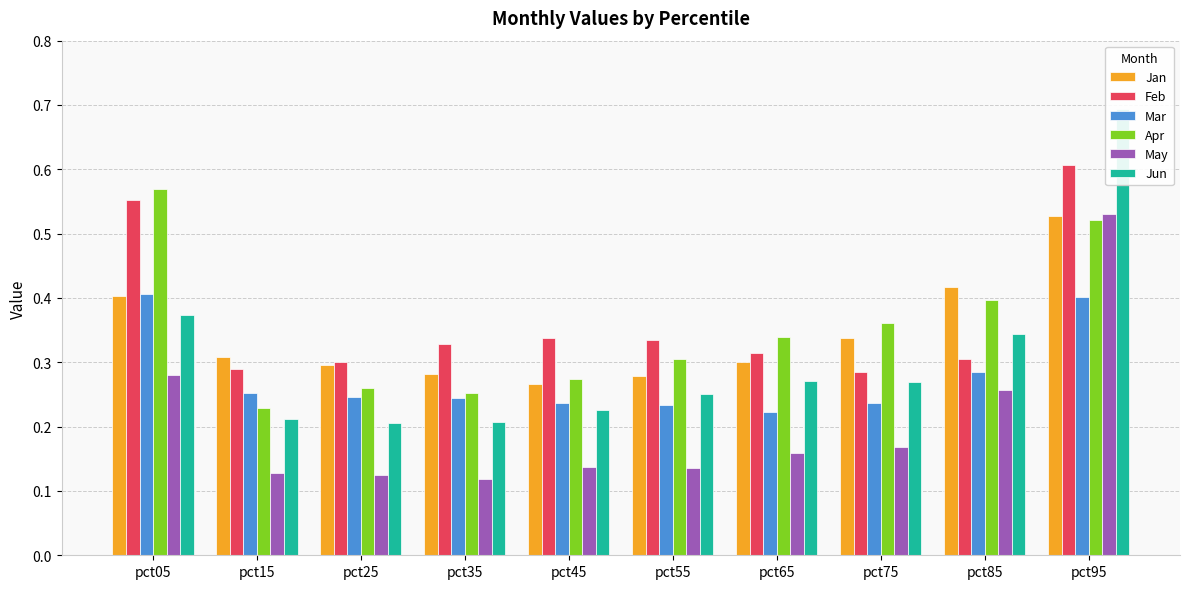

What is the sum of the Mar values at pct55 and pct65?

0.5